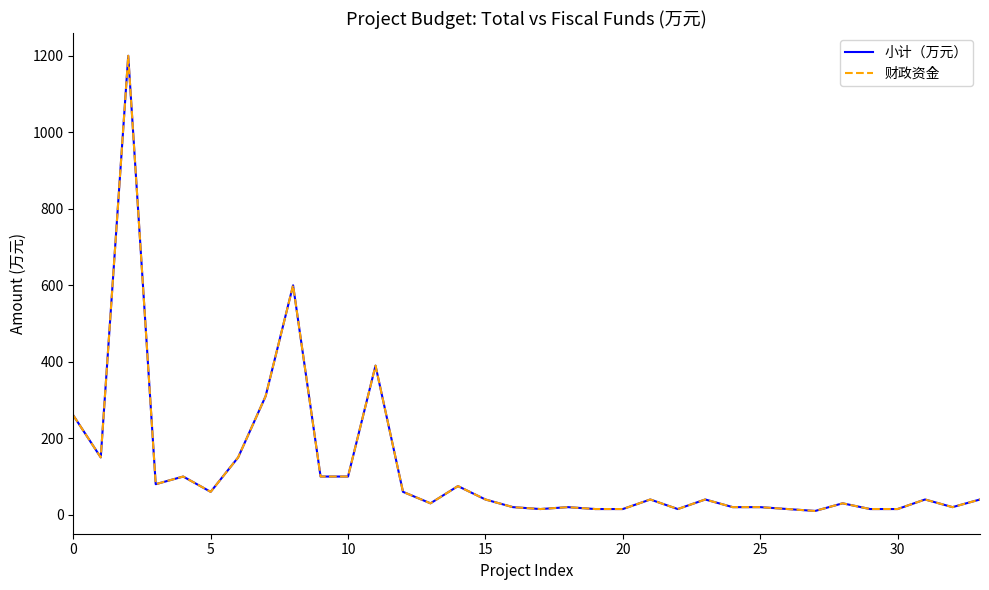

True or false: 小计（万元） has more than 0 interior local peaks.

True